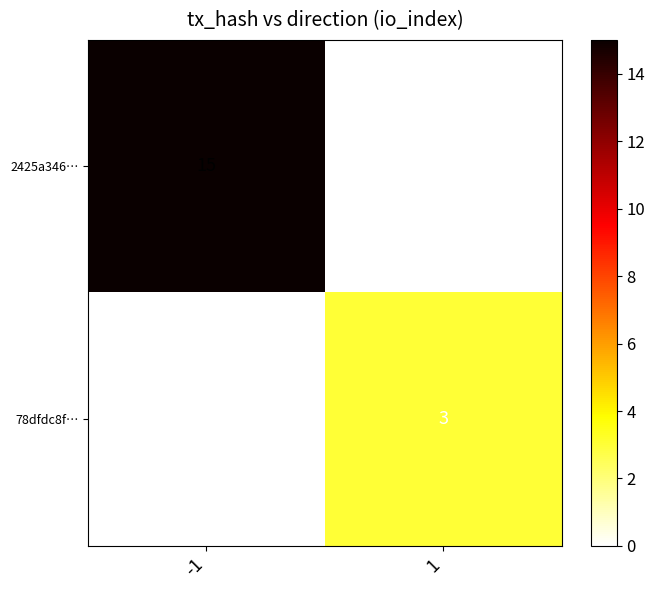

What is the sum of all 78dfdc8f… values?

3